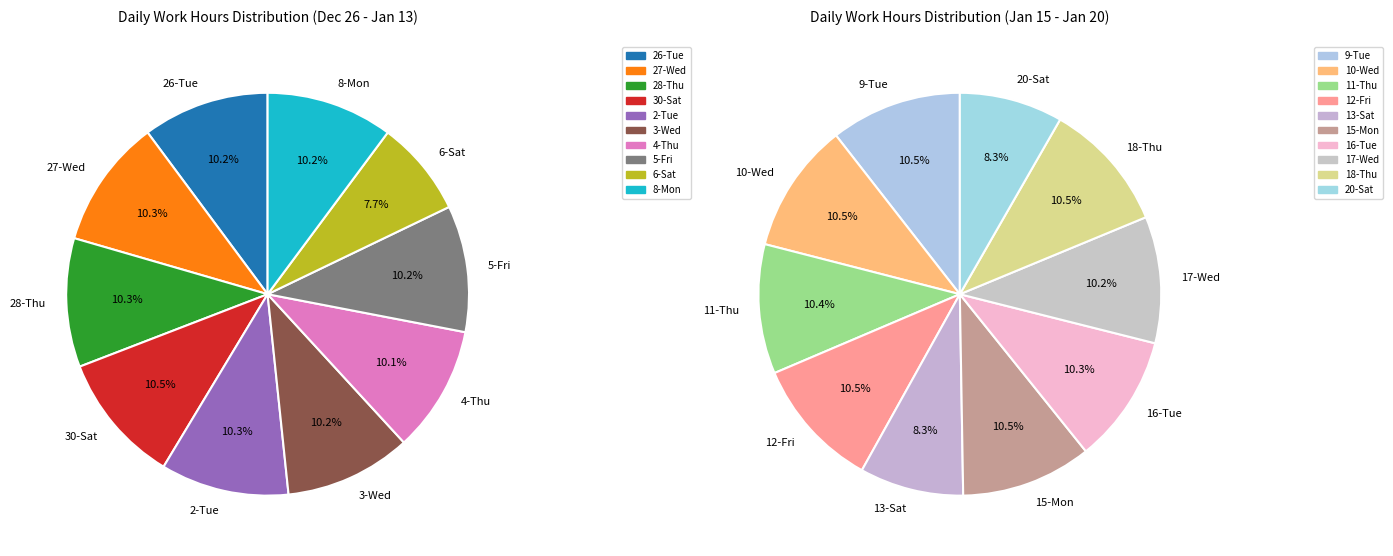

What is the ratio of the value at 5-Fri to the value at 27-Wed?

1.0